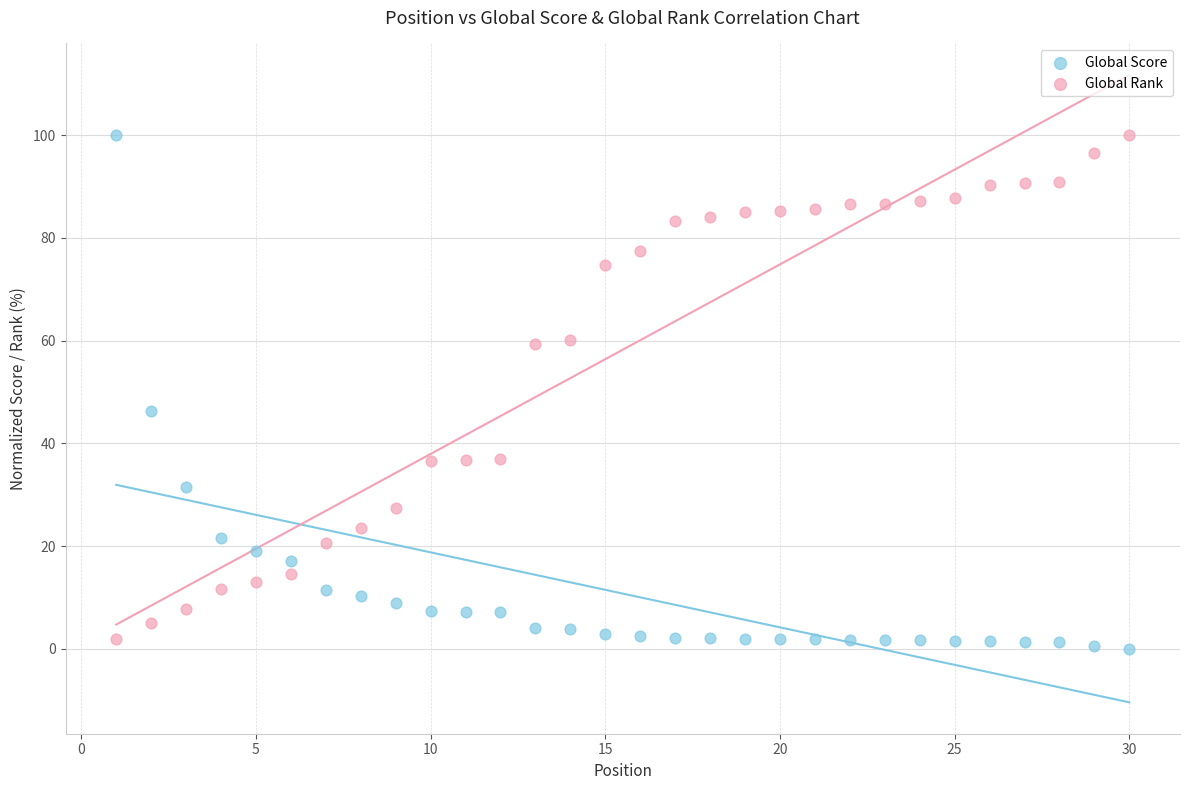

What is the X range (max minus min) for the scatter plot?

29.0